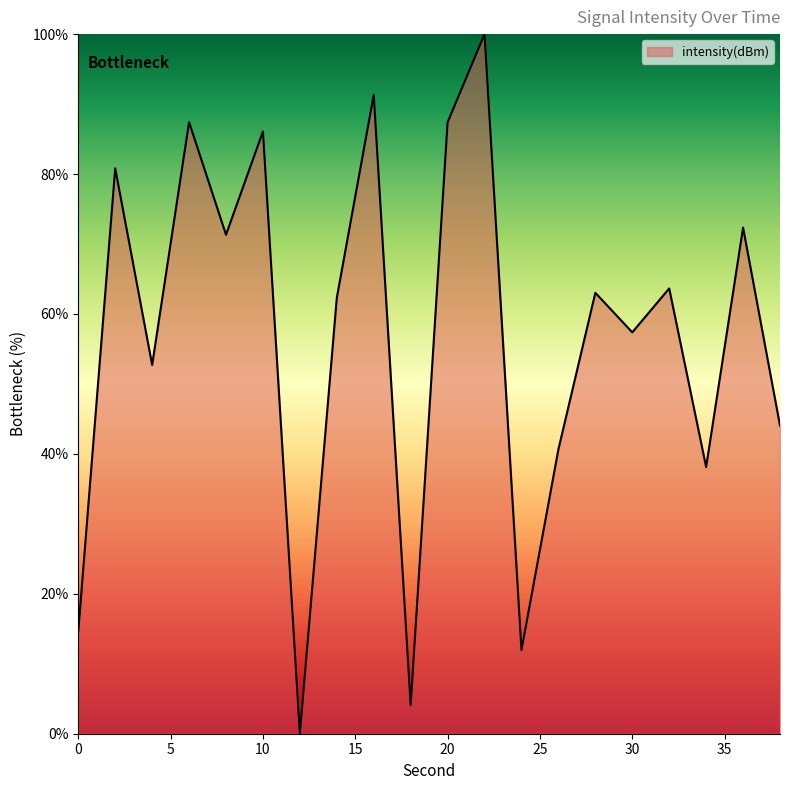

Count the number of values greater than 63.

10